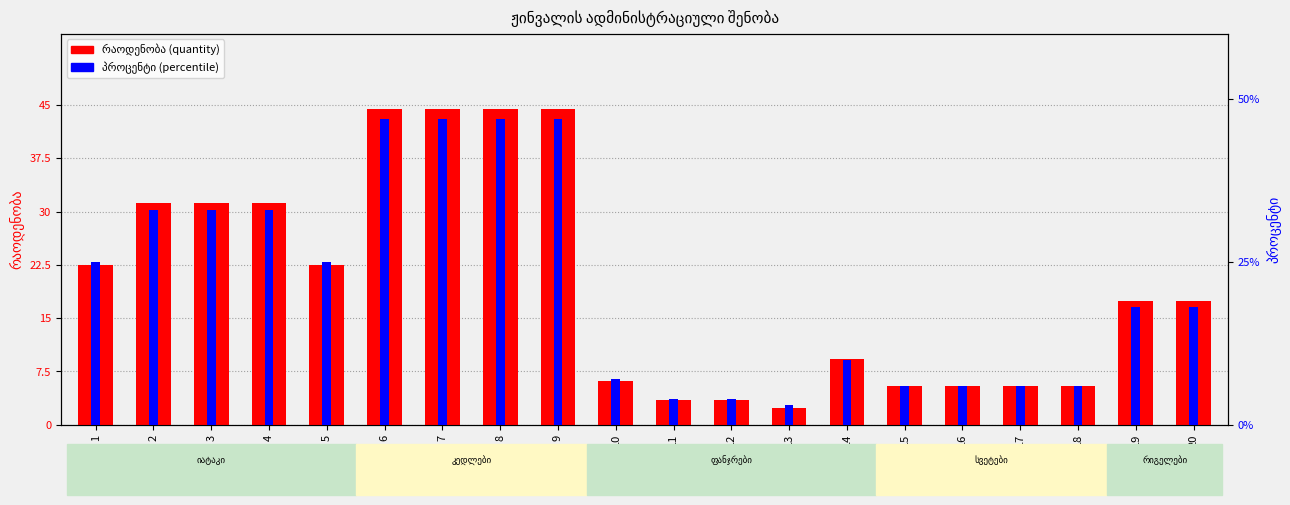

Reading left to right, transcribe all the data shown in this chart.

რაოდენობა (quantity): 1=22.5	2=31.2	3=31.2	4=31.2	5=22.5	6=44.4	7=44.4	8=44.4	9=44.4	10=6.2	11=3.5	12=3.5	13=2.4	14=9.3	15=5.4	16=5.4	17=5.4	18=5.4	19=17.4	20=17.4
პროცენტი (percentile): 1=25.0	2=33.0	3=33.0	4=33.0	5=25.0	6=47.0	7=47.0	8=47.0	9=47.0	10=7.0	11=4.0	12=4.0	13=3.0	14=10.0	15=6.0	16=6.0	17=6.0	18=6.0	19=18.0	20=18.0